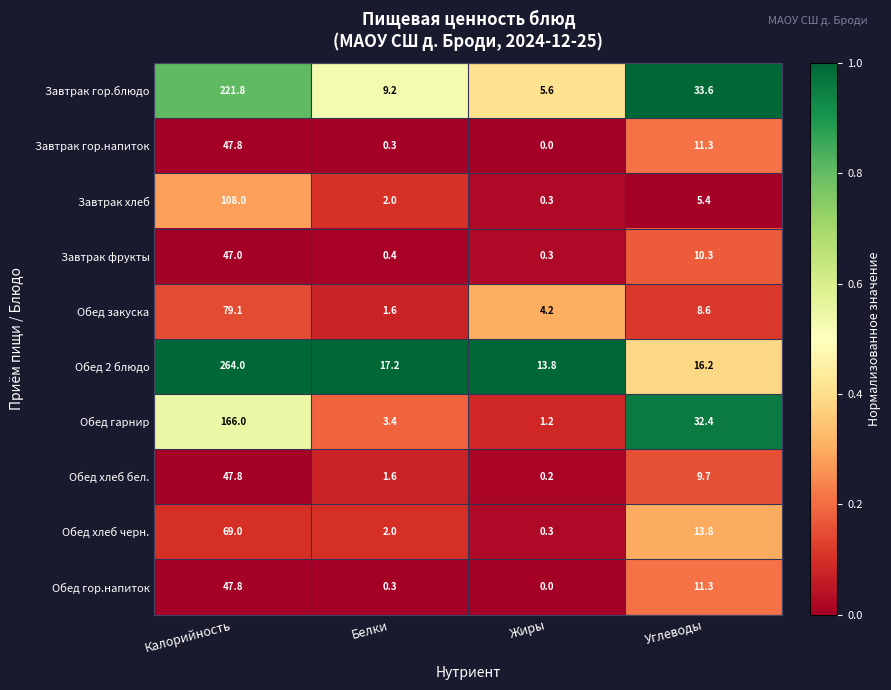

How many series are shown in this chart?

10